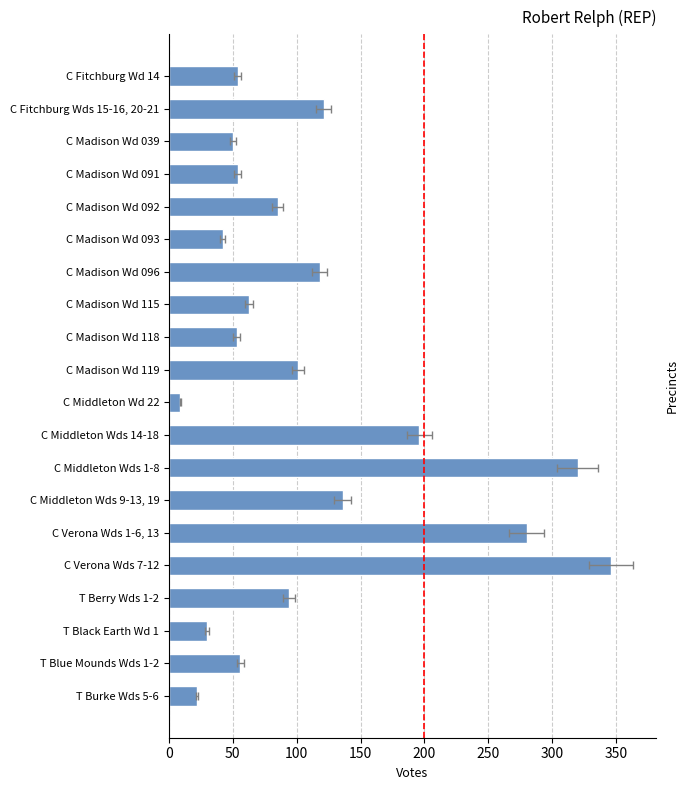

What is the change in value from C Madison Wd 091 to C Verona Wds 7-12?

+292